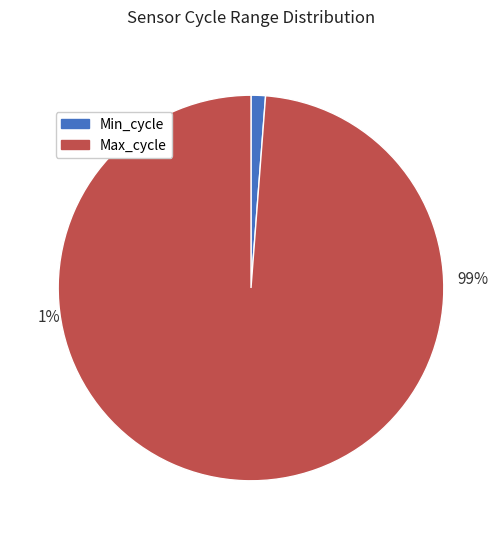

How many segments does this pie chart have?

2